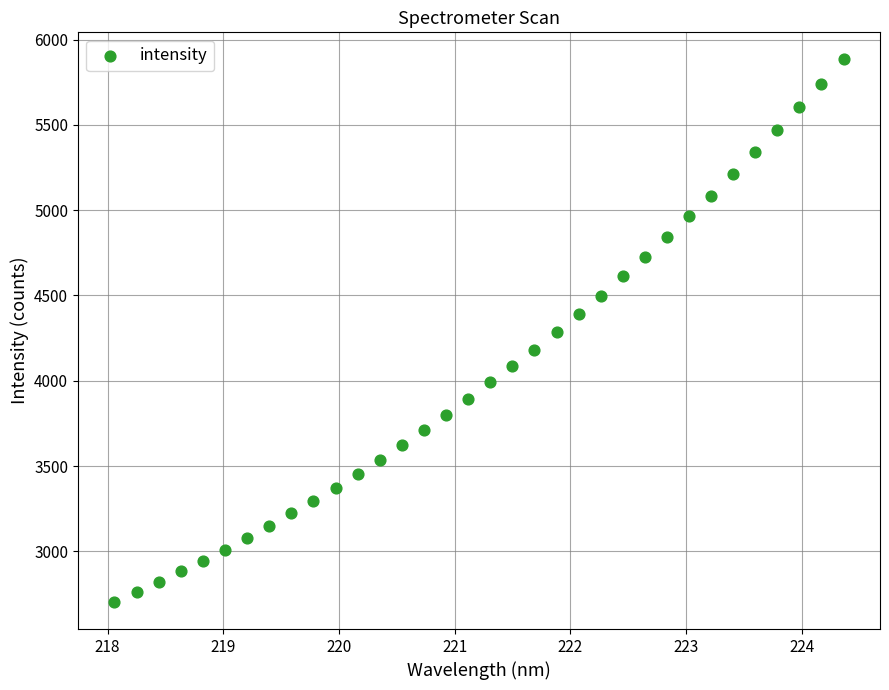

What is the range of Y values (max minus min)?

3180.7